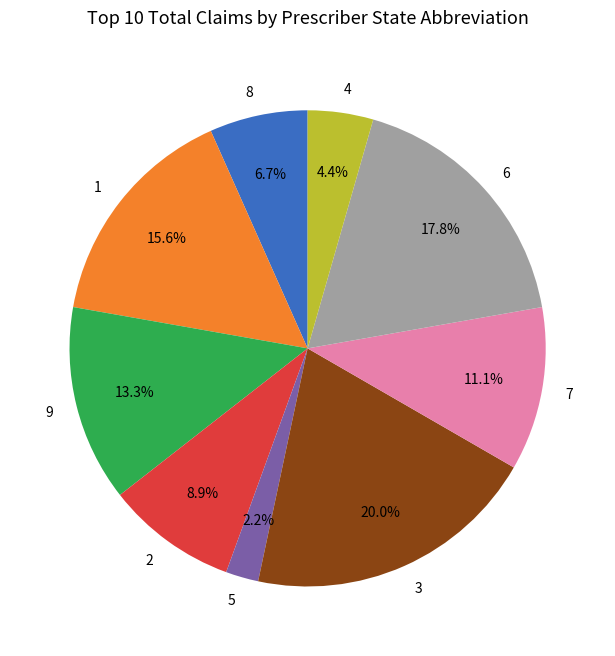

To the nearest percent, what percentage of the pie is 7?

11%